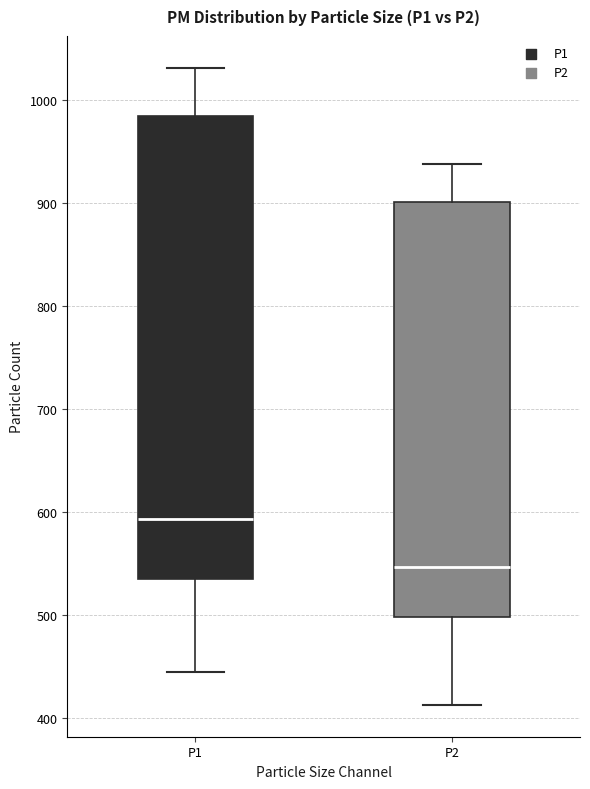

Where is the lower edge of the box for P2 on the y-axis? The values are not printed on the chart, so give them approximately, as read against the axis.

500